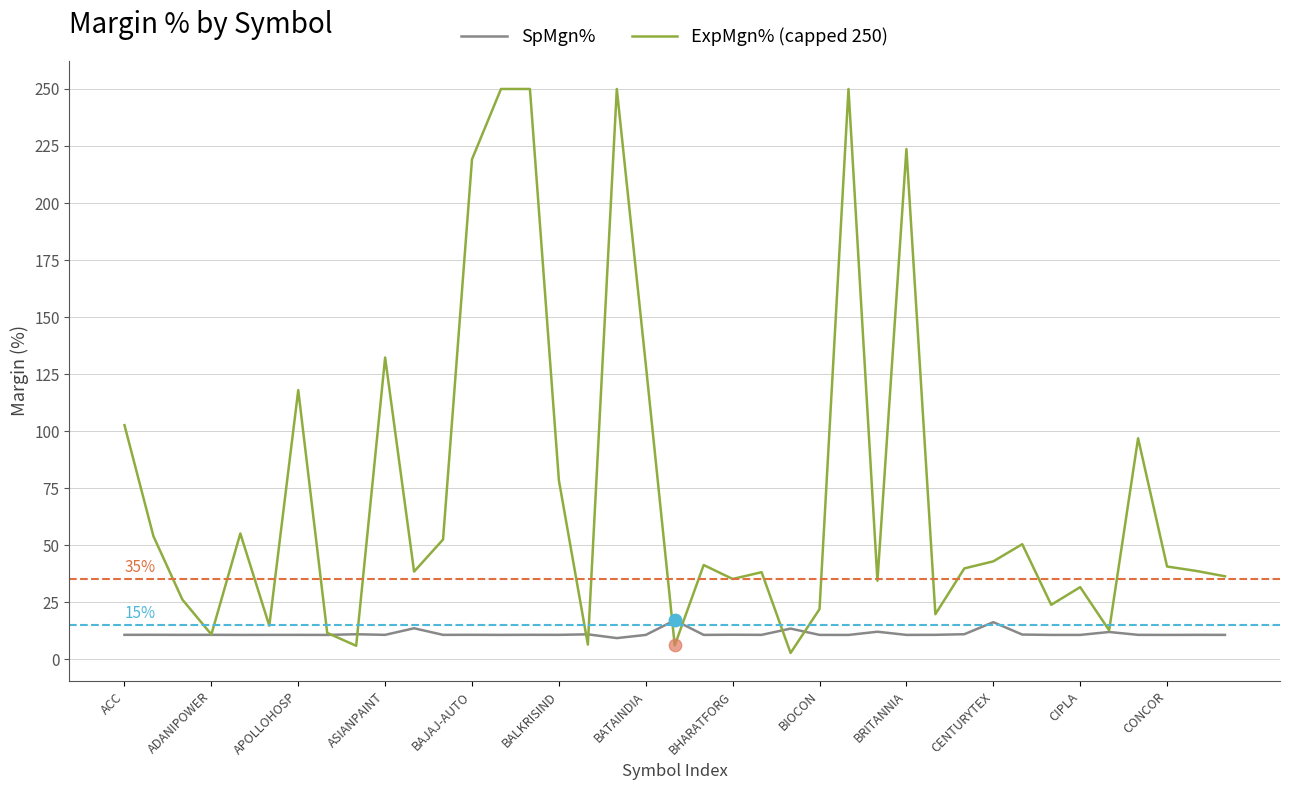

List the series in order of their overall mean, lowest first.

SpMgn%, ExpMgn% (capped 250)